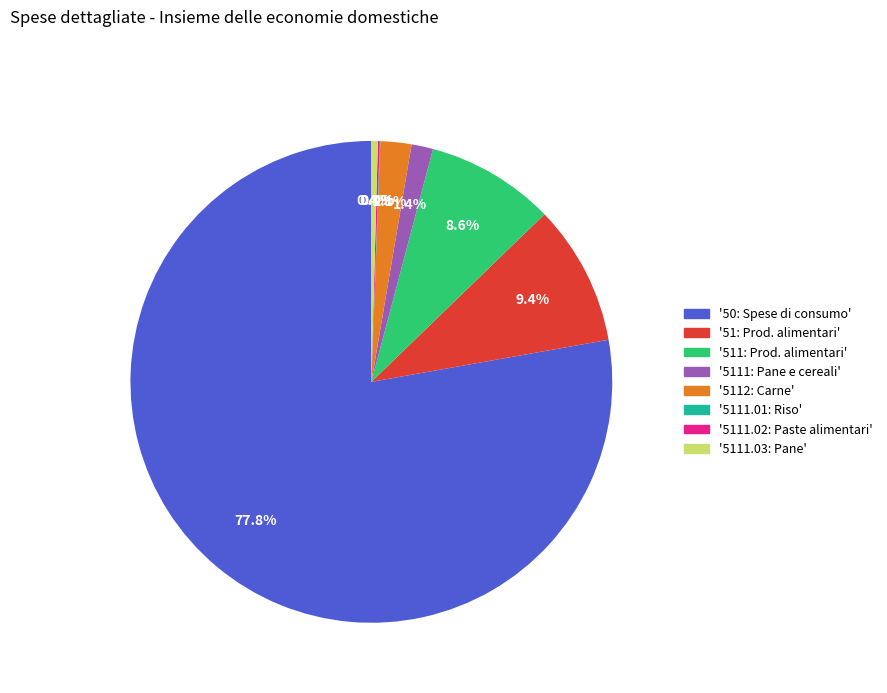

Is there a majority slice in this chart?

Yes